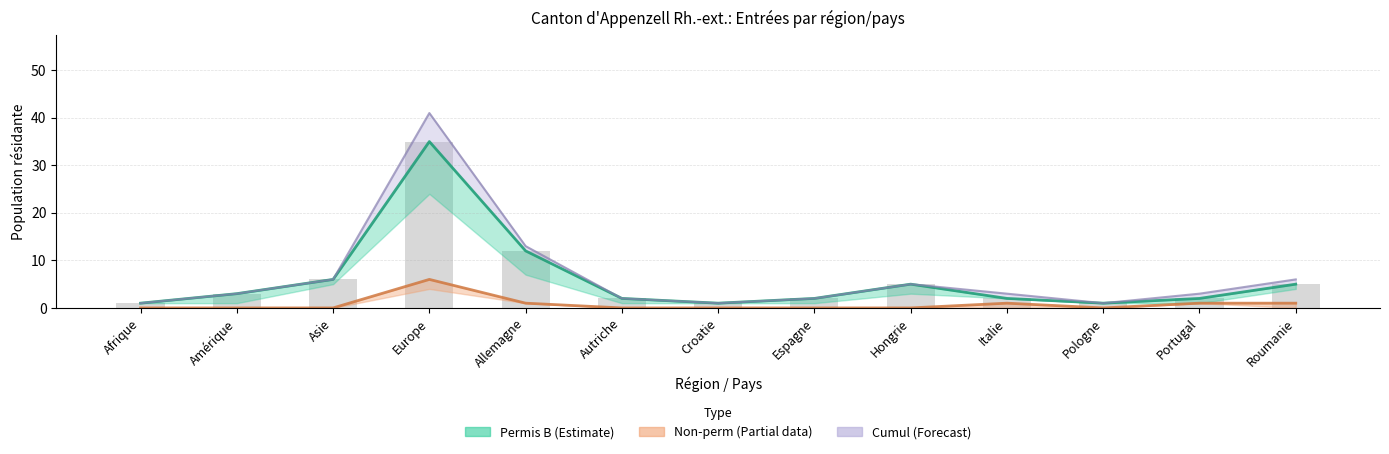

What is the difference between the maximum and minimum values in the Effectif brut series?

34